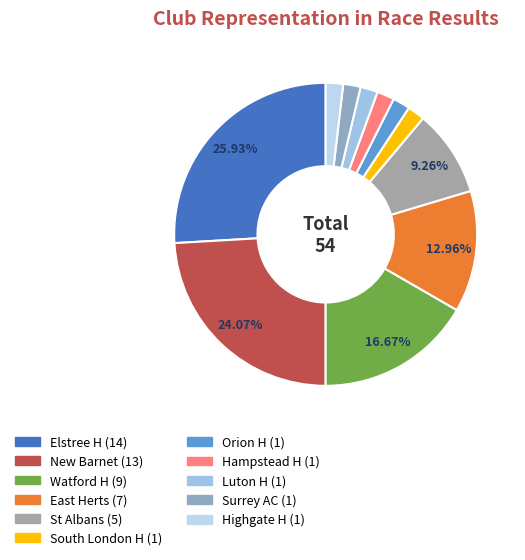

Combined, what portion of the pie is Orion H and Luton H?

3.7%